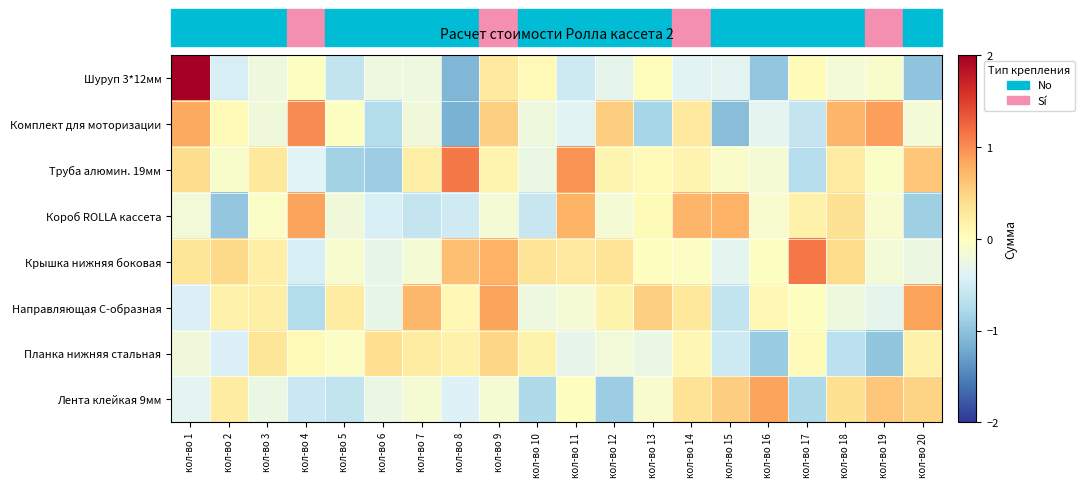

Reading right to left, extract all data points from this chart.

Шуруп 3*12мм: кол-во 20=-1.0	кол-во 19=-0.1	кол-во 18=-0.2	кол-во 17=0.0	кол-во 16=-1.0	кол-во 15=-0.4	кол-во 14=-0.4	кол-во 13=0.0	кол-во 12=-0.3	кол-во 11=-0.5	кол-во 10=0.1	кол-во 9=0.3	кол-во 8=-1.1	кол-во 7=-0.2	кол-во 6=-0.2	кол-во 5=-0.6	кол-во 4=-0.0	кол-во 3=-0.2	кол-во 2=-0.5	кол-во 1=2.0
Комплект для моторизации: кол-во 20=-0.2	кол-во 19=0.9	кол-во 18=0.7	кол-во 17=-0.6	кол-во 16=-0.3	кол-во 15=-1.0	кол-во 14=0.3	кол-во 13=-0.8	кол-во 12=0.5	кол-во 11=-0.4	кол-во 10=-0.2	кол-во 9=0.5	кол-во 8=-1.1	кол-во 7=-0.2	кол-во 6=-0.7	кол-во 5=-0.0	кол-во 4=1.0	кол-во 3=-0.2	кол-во 2=0.1	кол-во 1=0.8
Труба алюмин. 19мм: кол-во 20=0.6	кол-во 19=-0.0	кол-во 18=0.3	кол-во 17=-0.7	кол-во 16=-0.2	кол-во 15=-0.1	кол-во 14=0.1	кол-во 13=0.1	кол-во 12=0.1	кол-во 11=1.0	кол-во 10=-0.3	кол-во 9=0.1	кол-во 8=1.1	кол-во 7=0.2	кол-во 6=-0.9	кол-во 5=-0.9	кол-во 4=-0.4	кол-во 3=0.3	кол-во 2=-0.1	кол-во 1=0.4
Короб ROLLA кассета: кол-во 20=-0.9	кол-во 19=-0.1	кол-во 18=0.4	кол-во 17=0.2	кол-во 16=-0.1	кол-во 15=0.8	кол-во 14=0.7	кол-во 13=0.1	кол-во 12=-0.1	кол-во 11=0.7	кол-во 10=-0.6	кол-во 9=-0.2	кол-во 8=-0.5	кол-во 7=-0.6	кол-во 6=-0.4	кол-во 5=-0.2	кол-во 4=0.8	кол-во 3=-0.0	кол-во 2=-1.0	кол-во 1=-0.2
Крышка нижняя боковая: кол-во 20=-0.2	кол-во 19=-0.2	кол-во 18=0.4	кол-во 17=1.1	кол-во 16=-0.0	кол-во 15=-0.3	кол-во 14=-0.0	кол-во 13=-0.0	кол-во 12=0.3	кол-во 11=0.3	кол-во 10=0.3	кол-во 9=0.8	кол-во 8=0.6	кол-во 7=-0.1	кол-во 6=-0.3	кол-во 5=-0.1	кол-во 4=-0.5	кол-во 3=0.2	кол-во 2=0.4	кол-во 1=0.3
Направляющая C-образная: кол-во 20=0.9	кол-во 19=-0.3	кол-во 18=-0.2	кол-во 17=0.0	кол-во 16=0.1	кол-во 15=-0.6	кол-во 14=0.3	кол-во 13=0.5	кол-во 12=0.1	кол-во 11=-0.1	кол-во 10=-0.2	кол-во 9=0.9	кол-во 8=0.1	кол-во 7=0.7	кол-во 6=-0.3	кол-во 5=0.2	кол-во 4=-0.7	кол-во 3=0.2	кол-во 2=0.2	кол-во 1=-0.4
Планка нижняя стальная: кол-во 20=0.2	кол-во 19=-1.0	кол-во 18=-0.7	кол-во 17=0.0	кол-во 16=-0.9	кол-во 15=-0.5	кол-во 14=0.1	кол-во 13=-0.3	кол-во 12=-0.2	кол-во 11=-0.3	кол-во 10=0.1	кол-во 9=0.5	кол-во 8=0.2	кол-во 7=0.2	кол-во 6=0.4	кол-во 5=-0.0	кол-во 4=0.1	кол-во 3=0.3	кол-во 2=-0.4	кол-во 1=-0.2
Лента клейкая 9мм: кол-во 20=0.5	кол-во 19=0.6	кол-во 18=0.4	кол-во 17=-0.8	кол-во 16=0.9	кол-во 15=0.5	кол-во 14=0.3	кол-во 13=-0.1	кол-во 12=-0.9	кол-во 11=0.0	кол-во 10=-0.8	кол-во 9=-0.1	кол-во 8=-0.4	кол-во 7=-0.1	кол-во 6=-0.3	кол-во 5=-0.6	кол-во 4=-0.6	кол-во 3=-0.3	кол-во 2=0.2	кол-во 1=-0.4